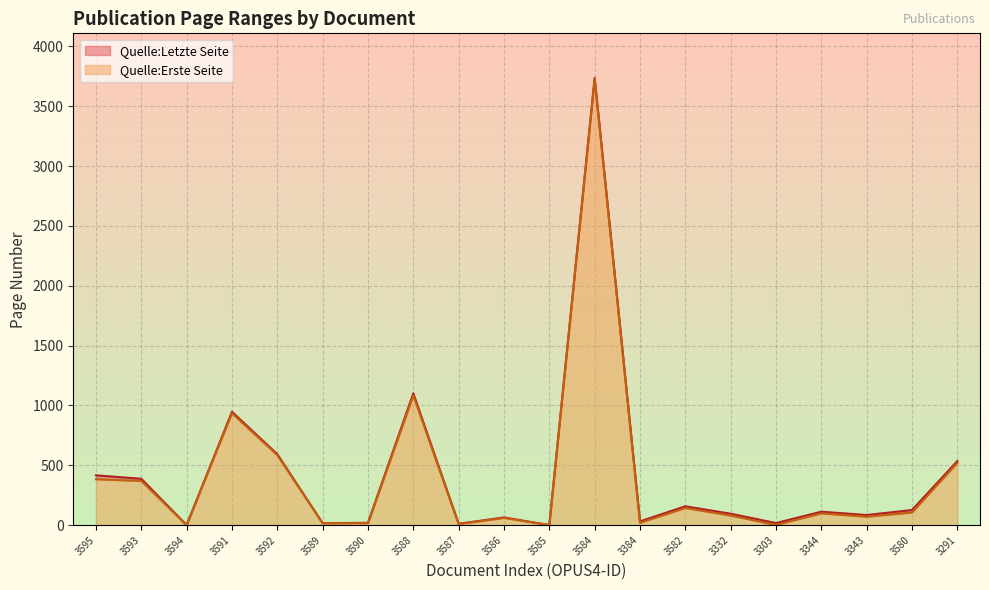

Which category has the lowest value across all series?

3594